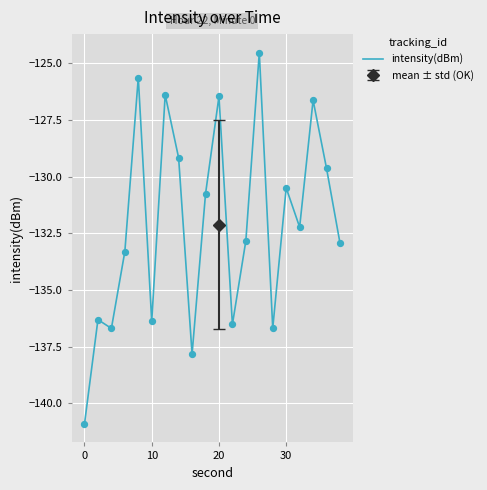

The value of intensity(dBm) at 30 is -130.5. True or false?

True